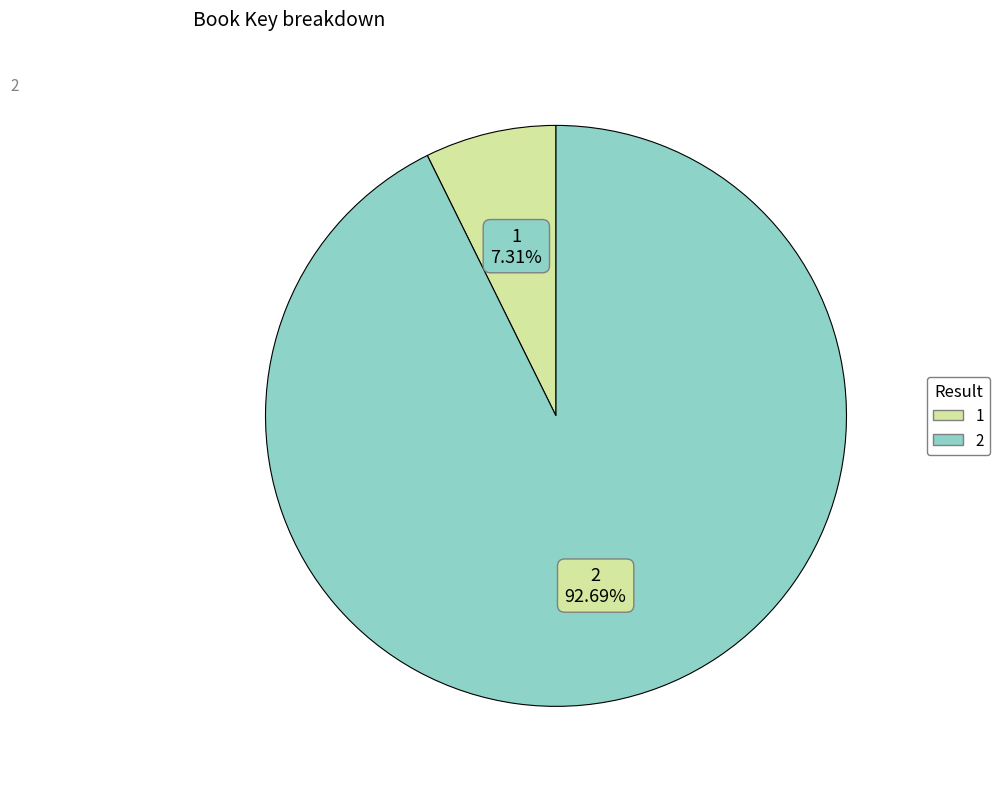

The 2 slice represents 99% of the pie. True or false?

False